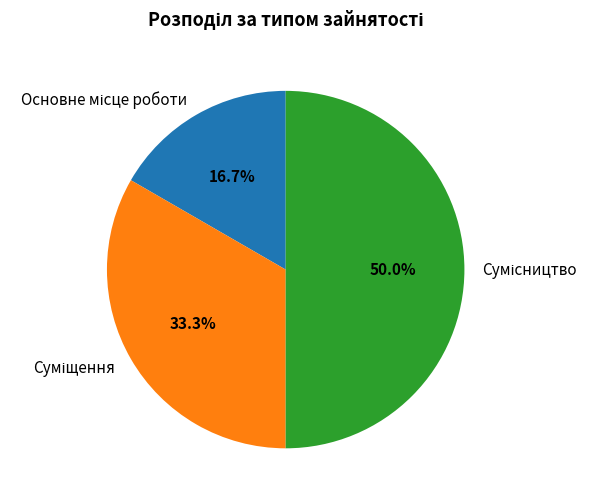

How many slices are in this pie chart?

3